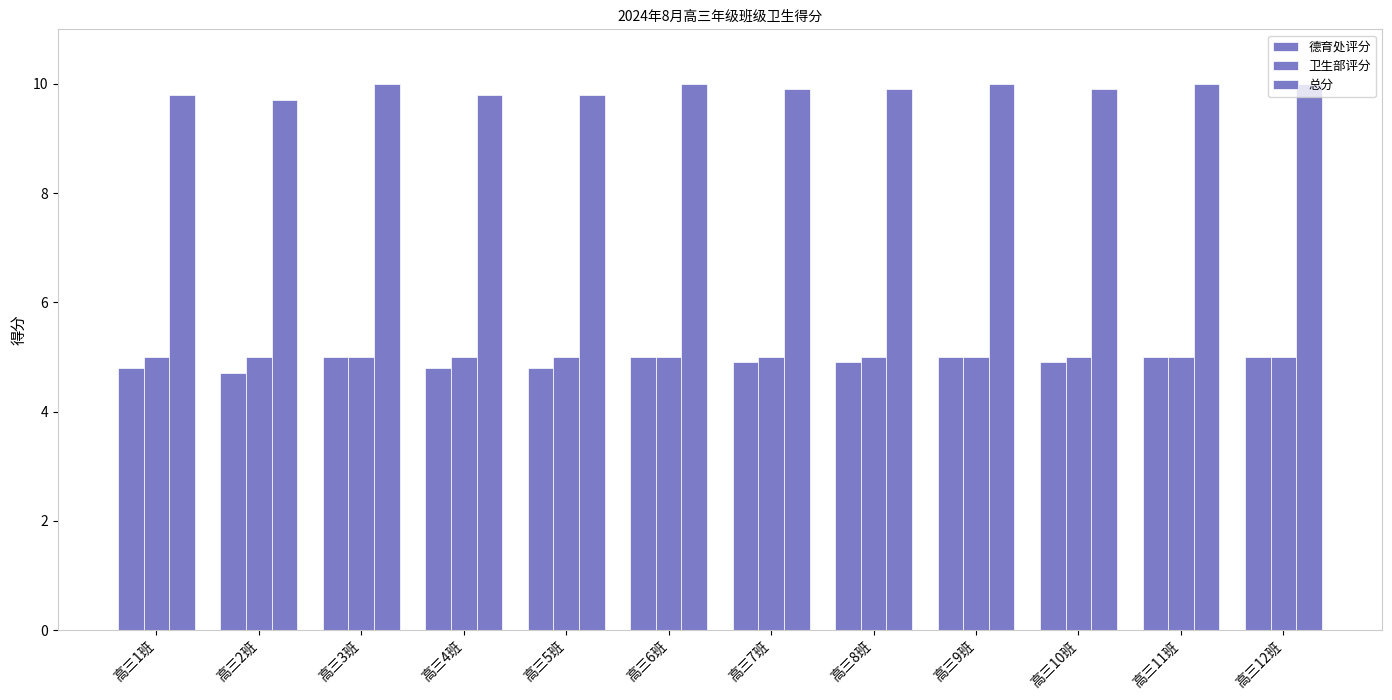

How many data points does each series have?

12